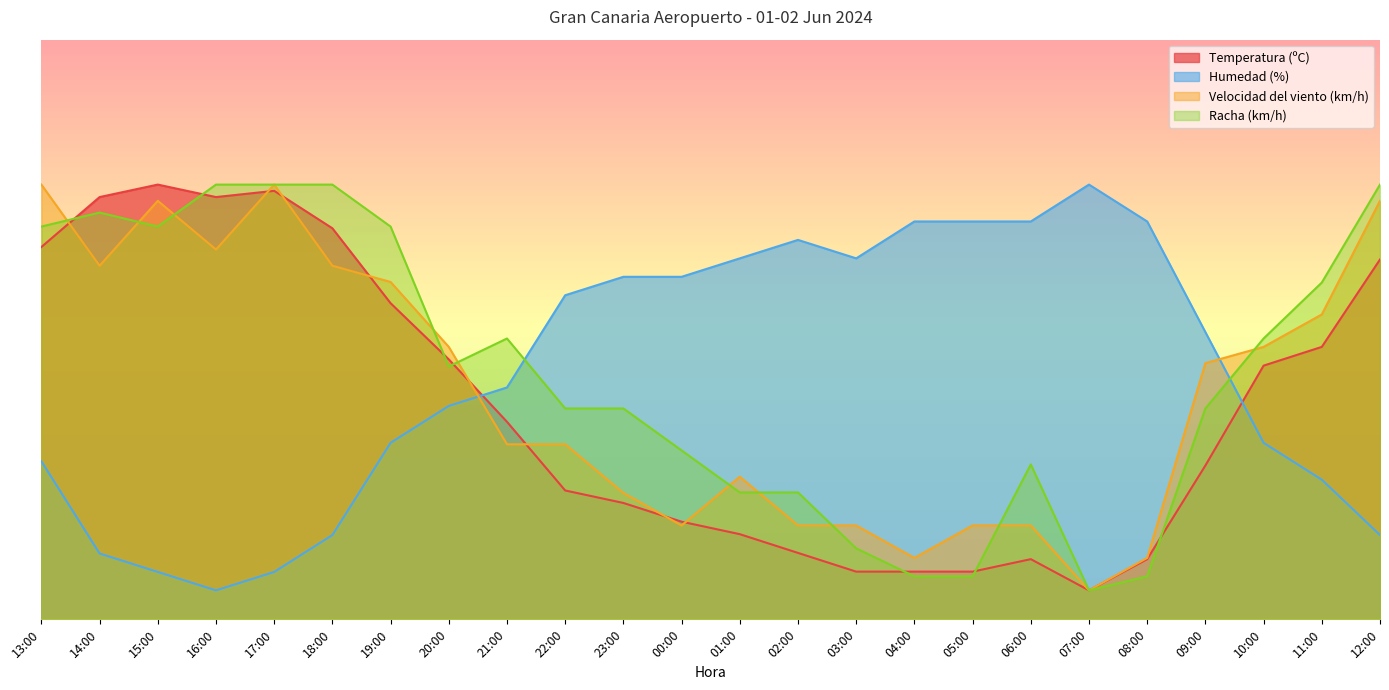

What is the minimum value for Racha (km/h)?

5.0